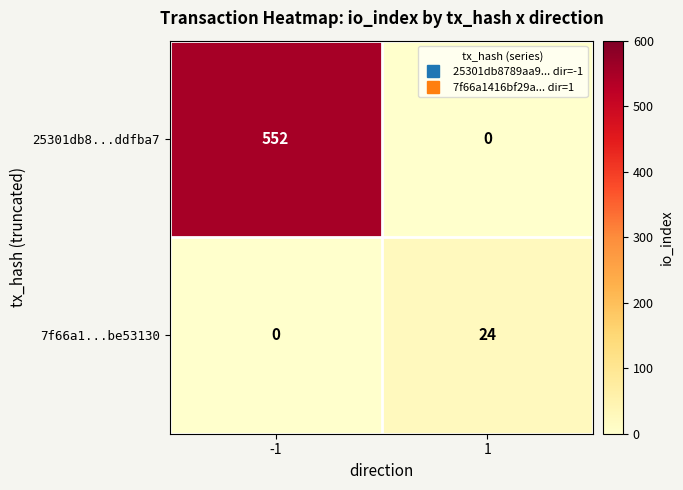

Count the number of data series in this chart.

2